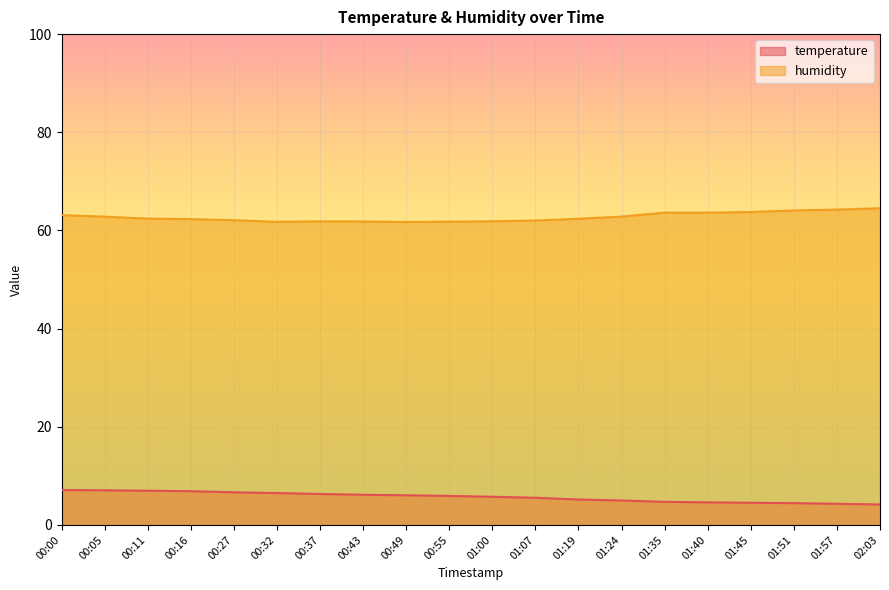

How many values in the temperature series are below 5?

7